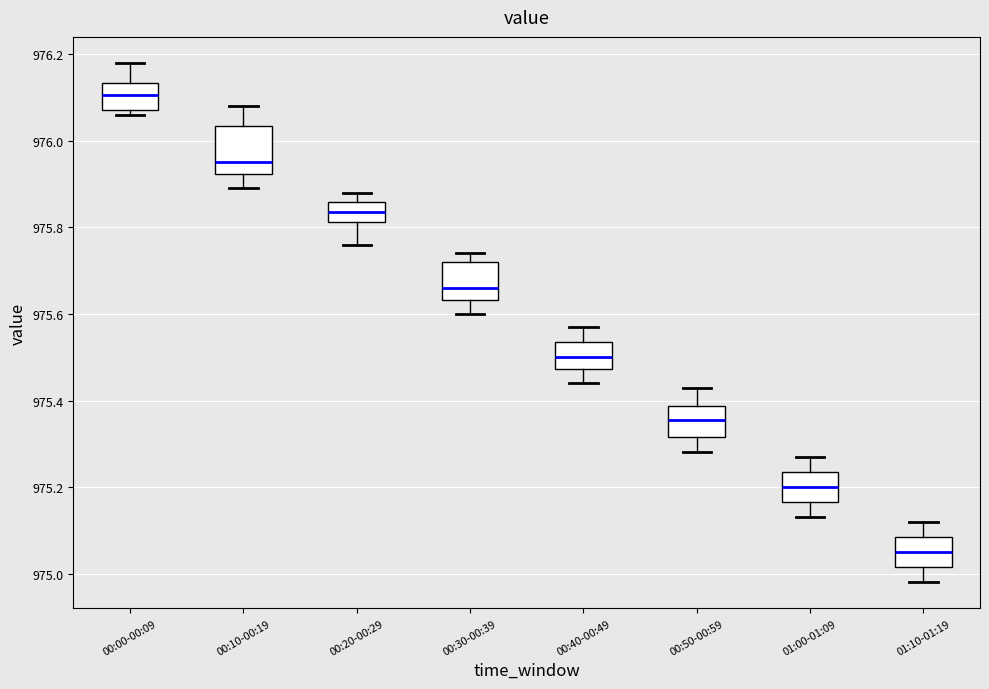

Reading left to right, read every box against the y-axis: the position of its median line, the range the box covers, and the ends of its whiskers. The values are not printed on the chart, so give them approximately, as read against the axis.

00:00-00:09: median 976.10, box 976.08 to 976.14, whiskers 976.06 to 976.18
00:10-00:19: median 975.96, box 975.92 to 976.04, whiskers 975.90 to 976.08
00:20-00:29: median 975.84, box 975.82 to 975.86, whiskers 975.76 to 975.88
00:30-00:39: median 975.66, box 975.64 to 975.72, whiskers 975.60 to 975.74
00:40-00:49: median 975.50, box 975.48 to 975.54, whiskers 975.44 to 975.58
00:50-00:59: median 975.36, box 975.32 to 975.38, whiskers 975.28 to 975.44
01:00-01:09: median 975.20, box 975.16 to 975.24, whiskers 975.14 to 975.28
01:10-01:19: median 975.06, box 975.02 to 975.08, whiskers 974.98 to 975.12